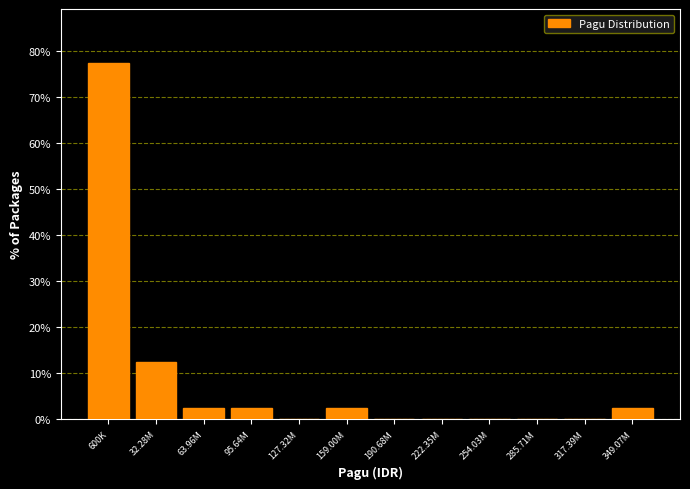

Reading left to right, transcribe all the data shown in this chart.

600K=77.5	32.28M=12.5	63.96M=2.5	95.64M=2.5	127.32M=0.0	159.00M=2.5	190.68M=0.0	222.35M=0.0	254.03M=0.0	285.71M=0.0	317.39M=0.0	349.07M=2.5